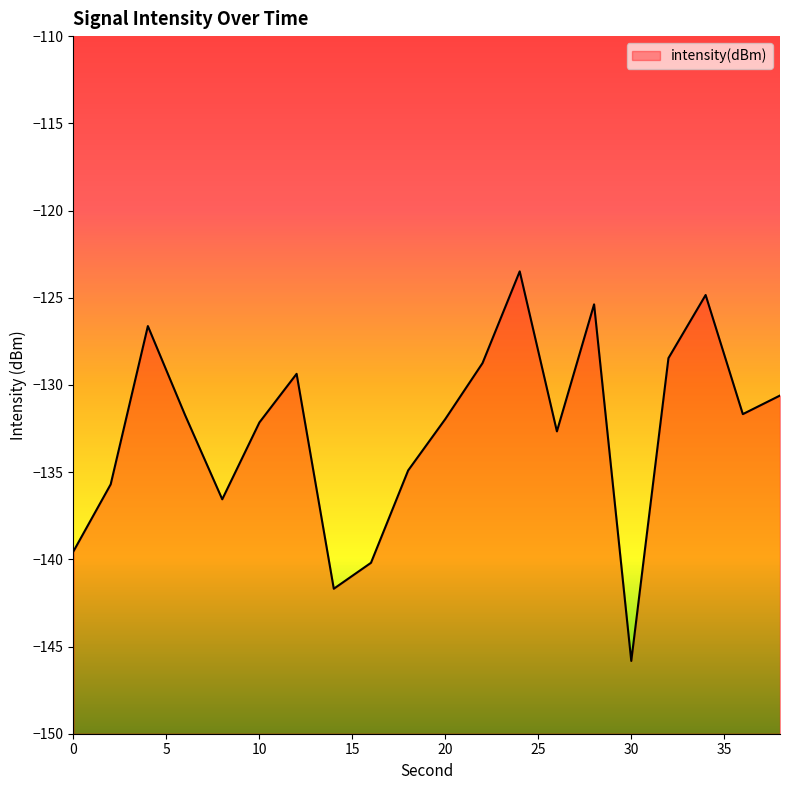

Which label corresponds to the largest value in the chart?

24